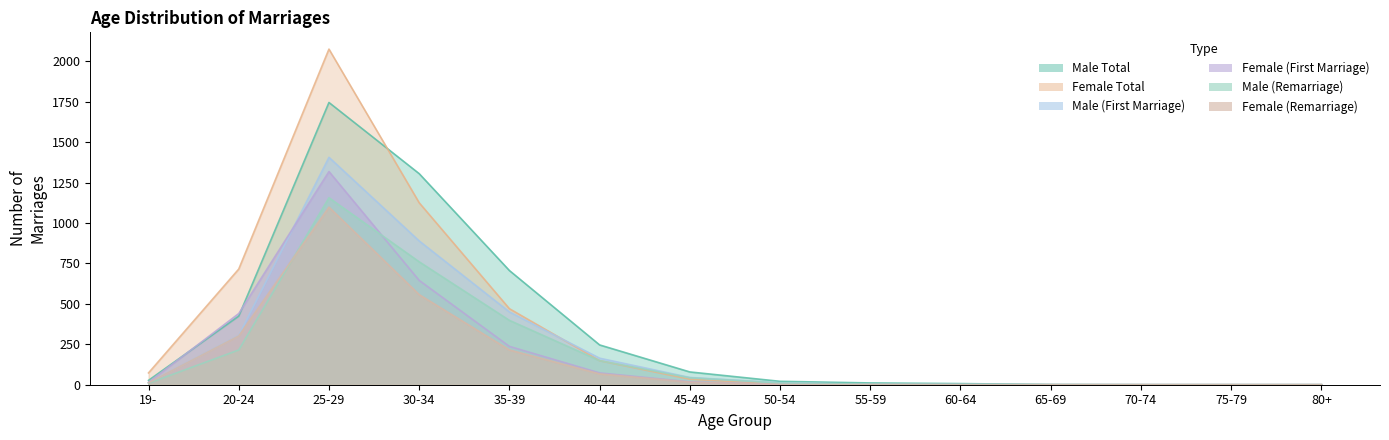

Reading left to right, extract all data points from this chart.

Male (First Marriage): 12	304	1406	889	450	164	45	12	3	2	0	0	0	0
Female (First Marriage): 15	440	1318	645	237	73	18	1	1	0	0	0	0	0
Male (Remarriage): 9	215	1156	760	398	149	43	11	3	2	0	0	0	0
Female (Remarriage): 12	302	1098	557	215	67	16	1	0	0	0	0	0	0
Male Total: 27	424	1745	1305	706	246	79	21	11	7	1	0	0	0
Female Total: 73	715	2075	1125	470	149	34	4	3	0	0	0	0	0